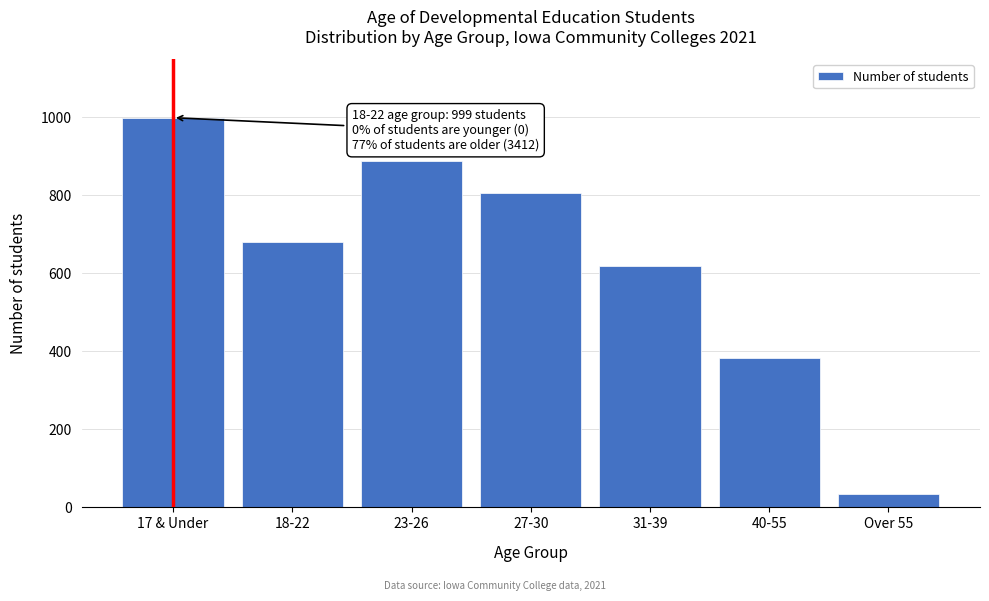

Reading left to right, transcribe all the data shown in this chart.

17 & Under=999	18-22=681	23-26=889	27-30=806	31-39=619	40-55=383	Over 55=34